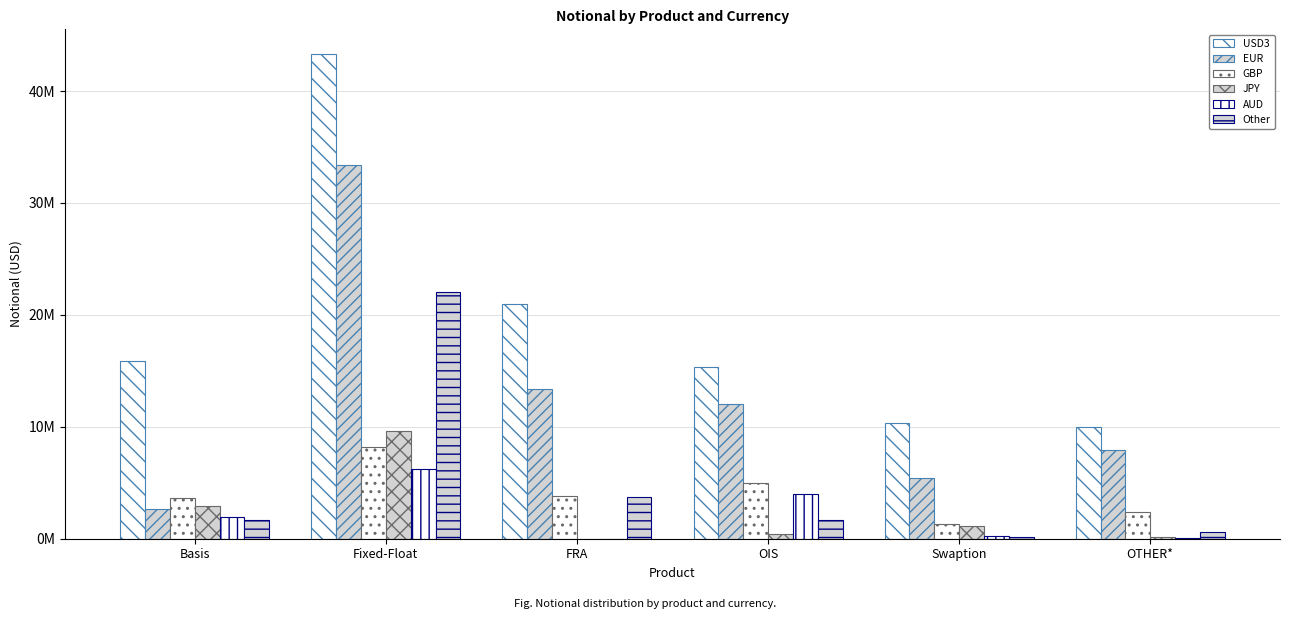

Does the chart contain stacked bars?

No